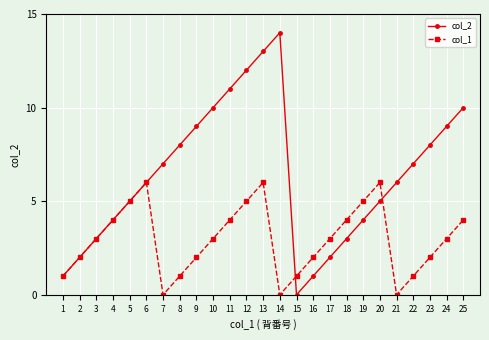

List the series in order of their overall mean, highest first.

col_2, col_1